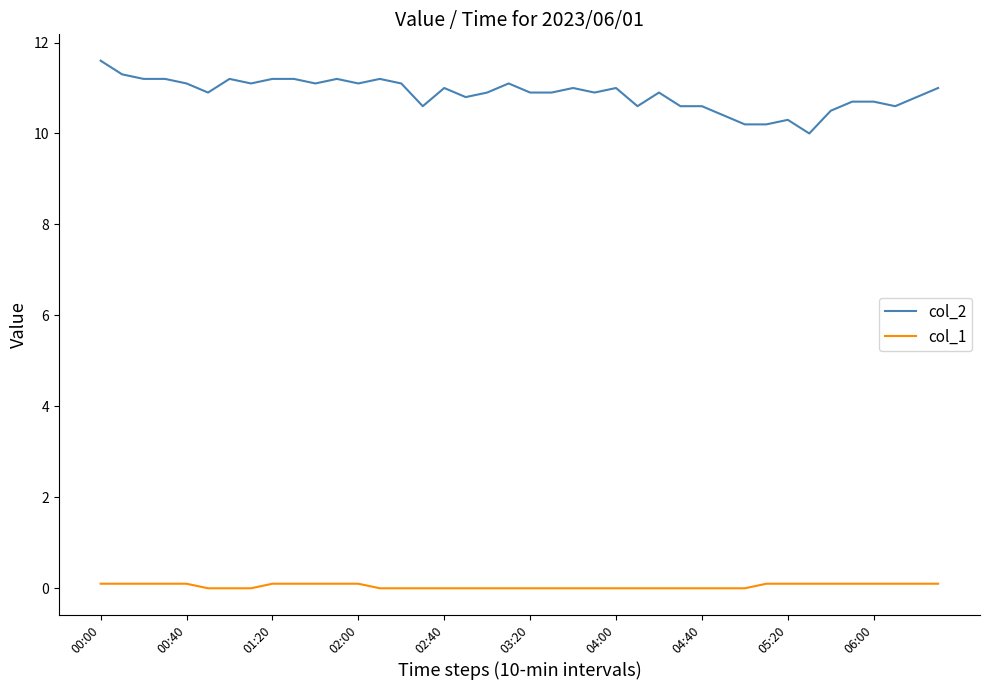

At how many categories does at least one series exceed 7?

40